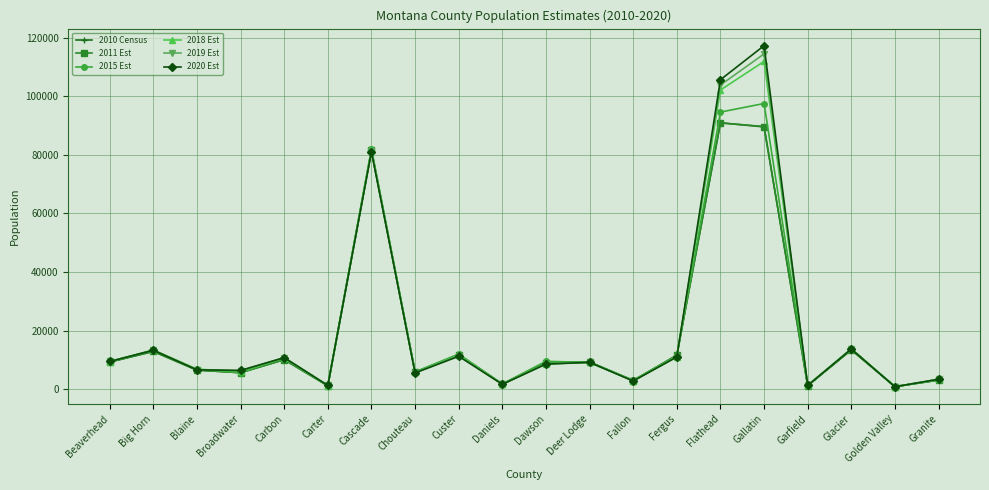

At which label does 2018 Est reach its peak?

Gallatin